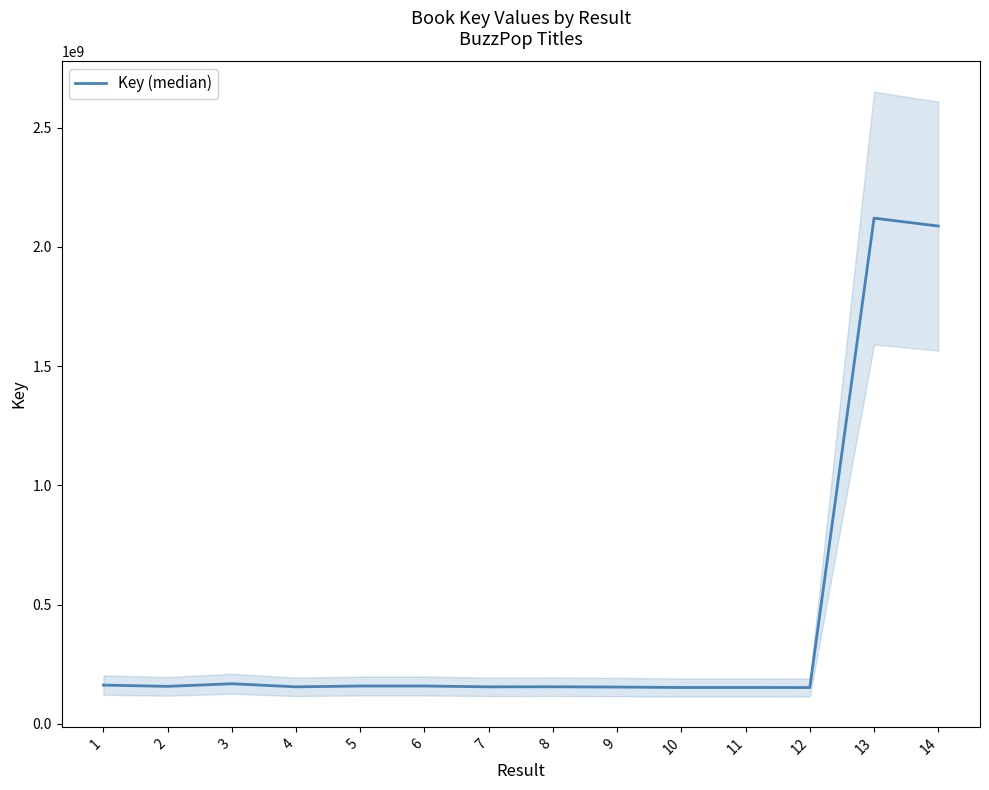

What is the change in value from 8 to 13?

+1964859244